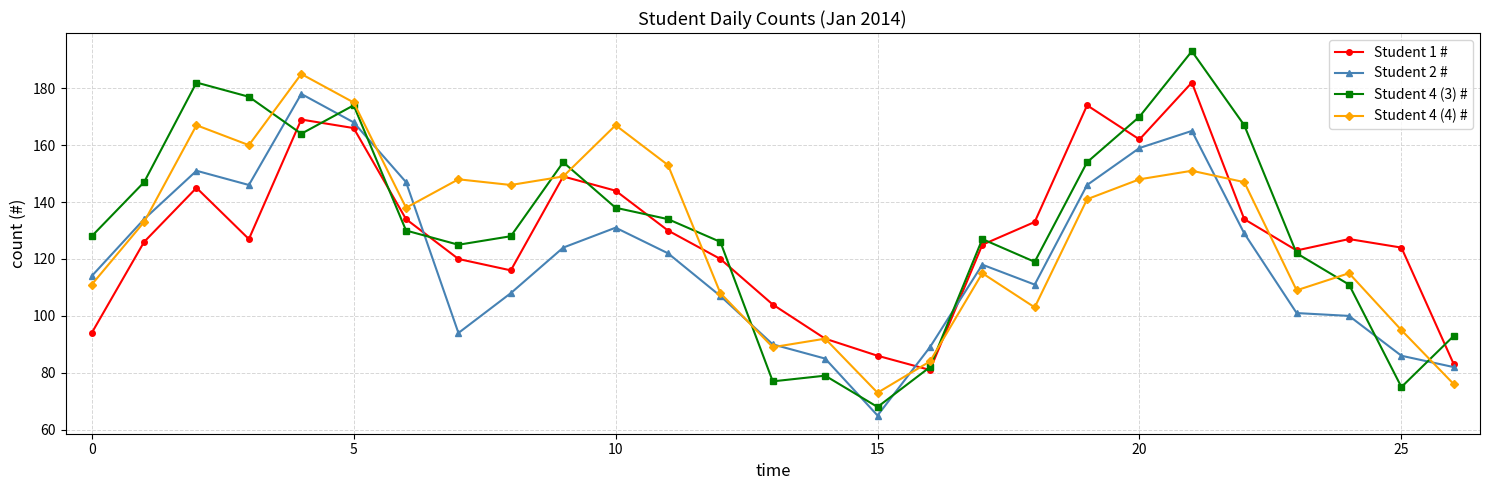

What is the lowest value of the Student 4 (3) # series?

68